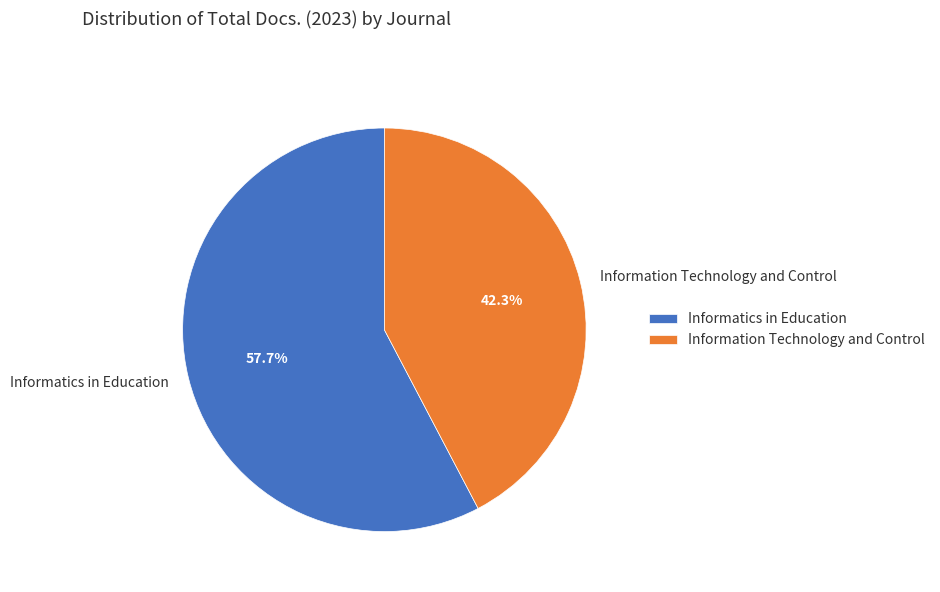

Count the number of slices in the pie.

2